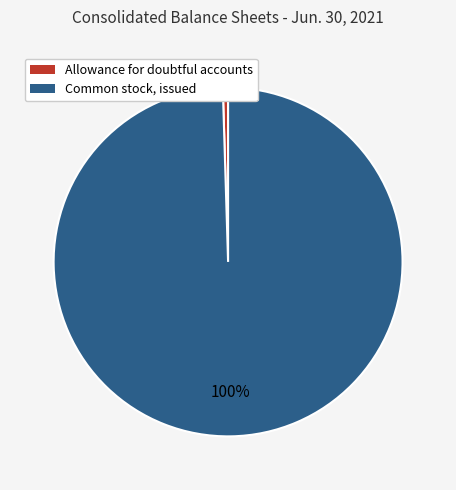

Is Allowance for doubtful accounts the majority of the pie?

No